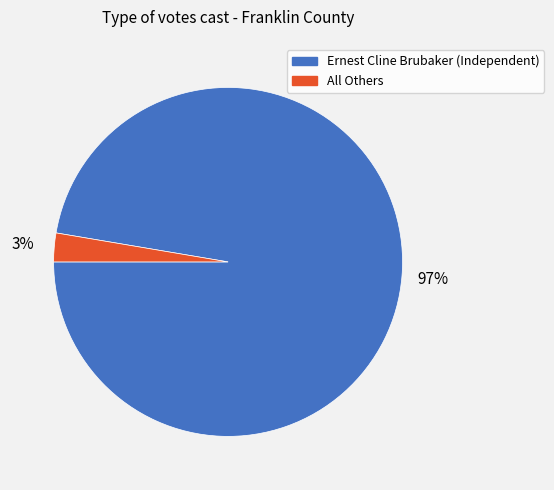

To the nearest percent, what portion does All Others represent?

3%